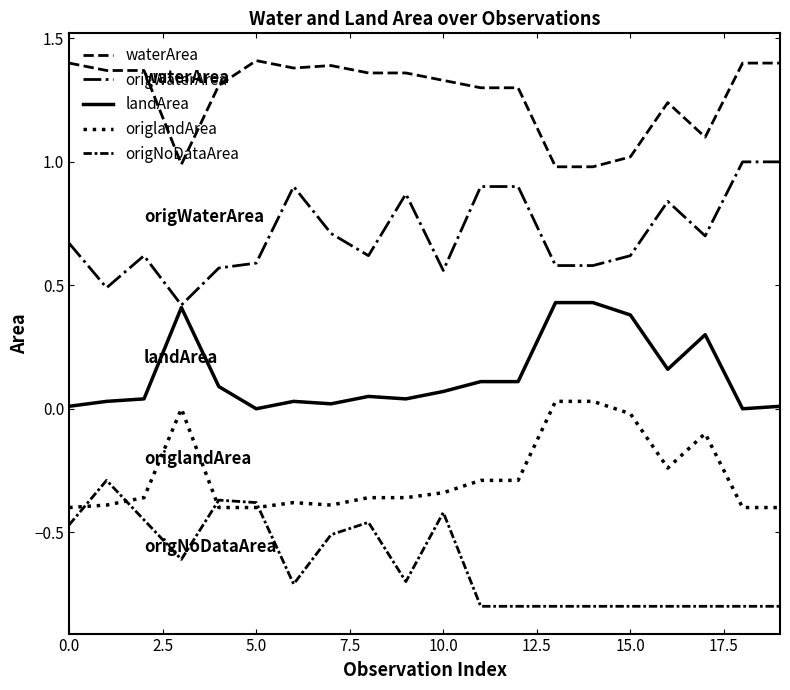

How many lines are shown in the chart?

5